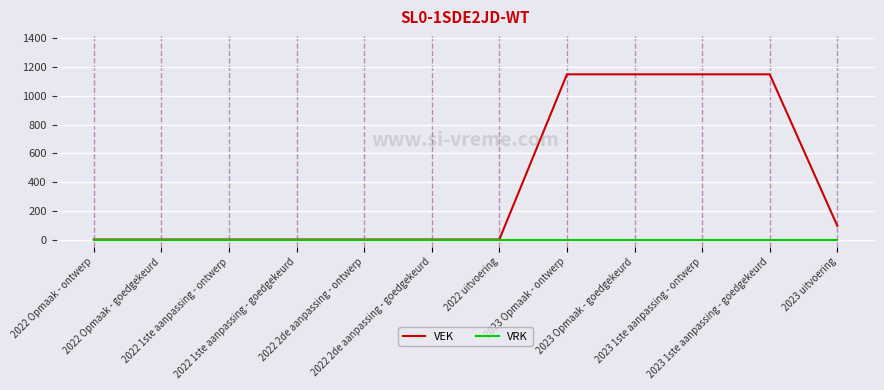

Which series has the largest total across all categories?

VEK